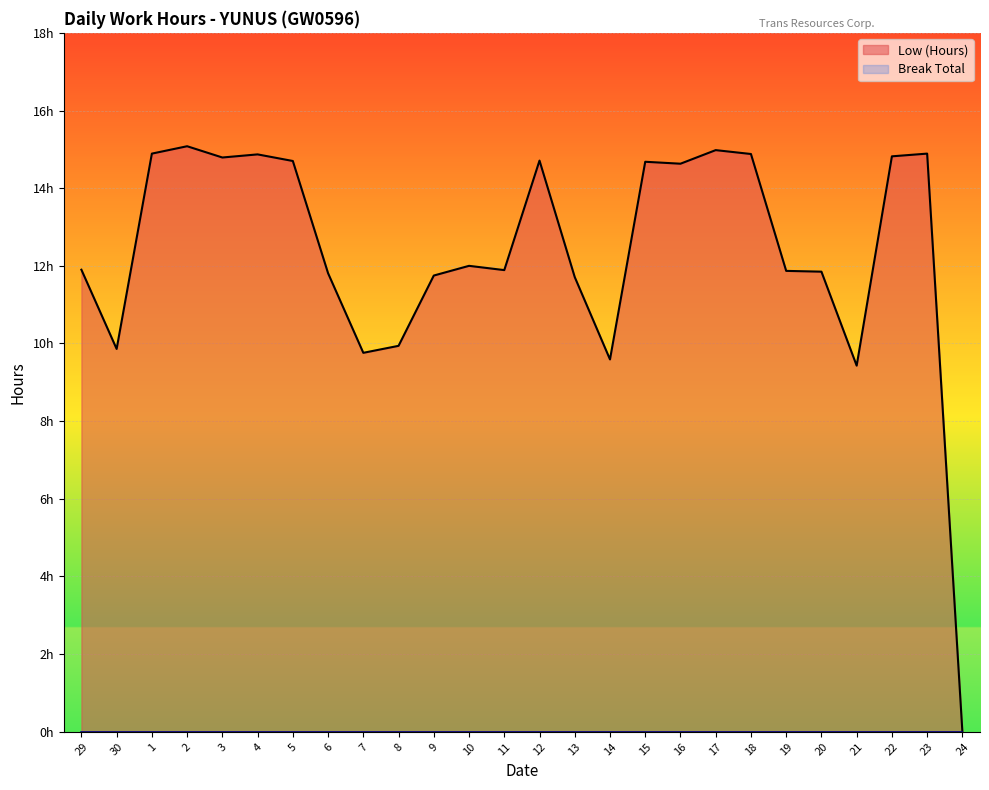

How many distinct data groups are displayed?

1